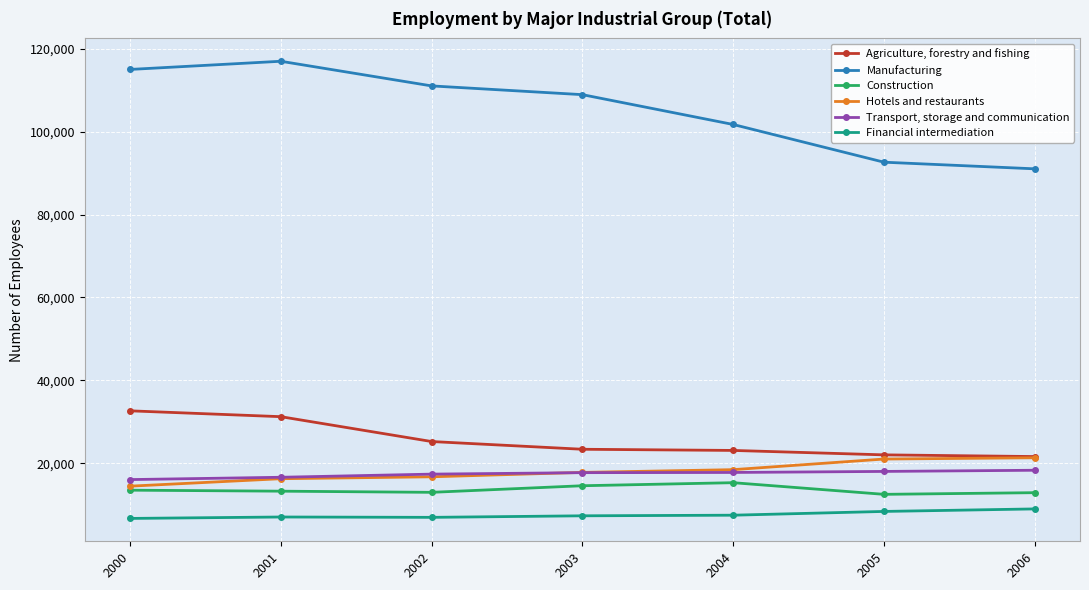

What is the sum of the Manufacturing values at 2006 and 2005?

183641